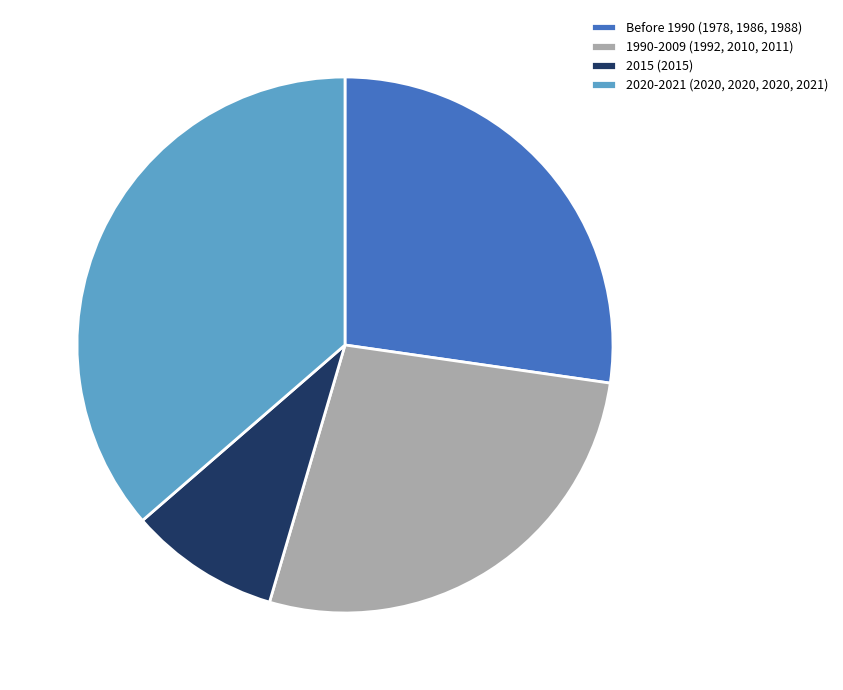

Between 2020-2021 (2020, 2020, 2020, 2021) and Before 1990 (1978, 1986, 1988), which is larger?

2020-2021 (2020, 2020, 2020, 2021)